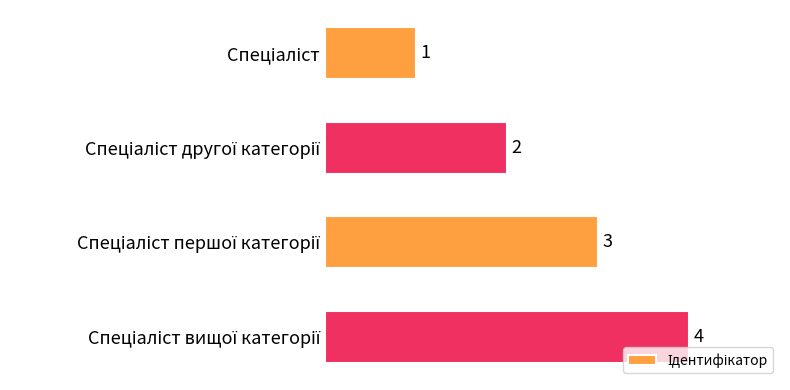

How many categories are shown in the chart?

4